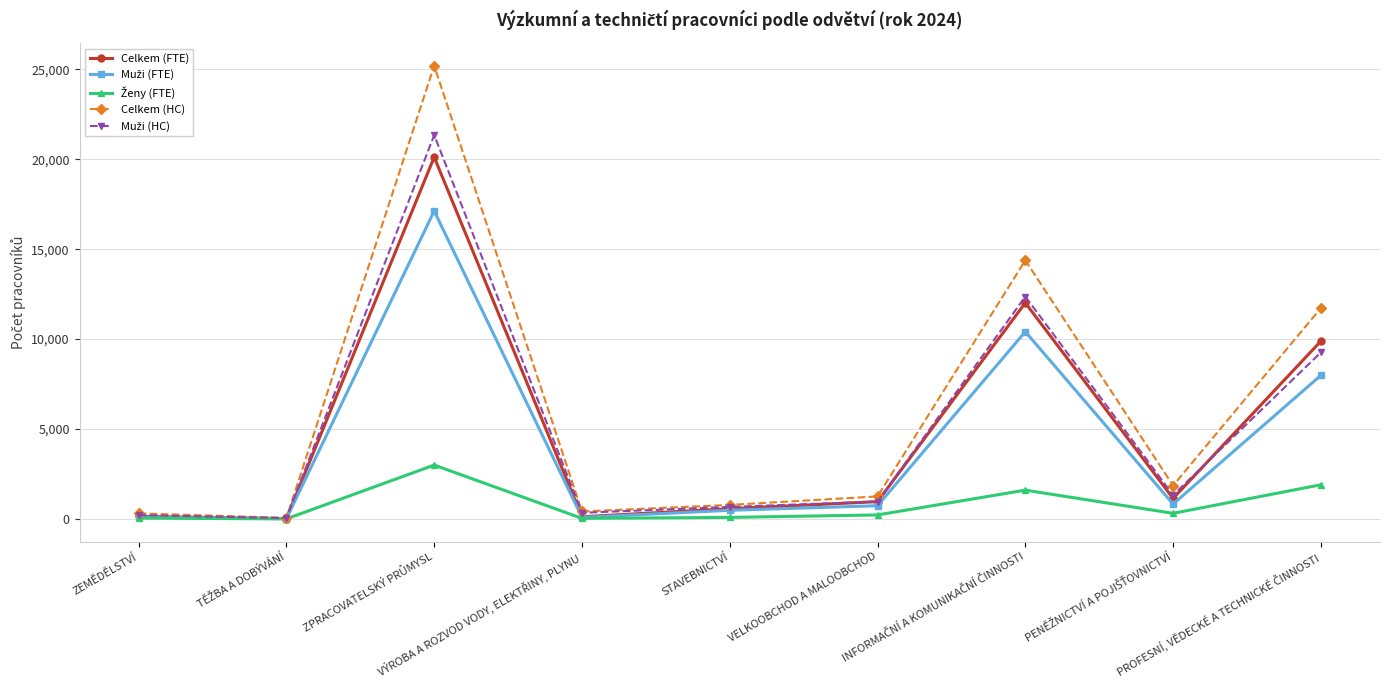

What is the greatest value displayed?

25204.0